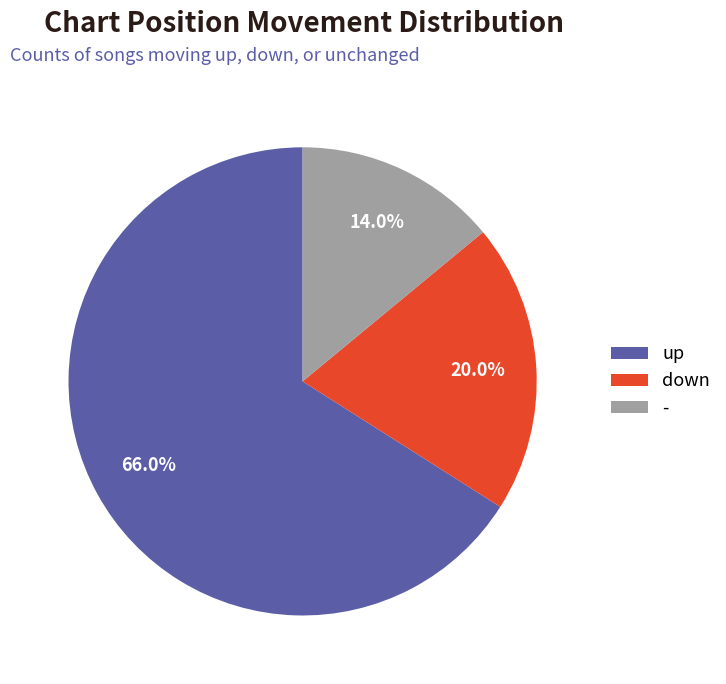

What percentage is the - slice, to the nearest percent?

14%